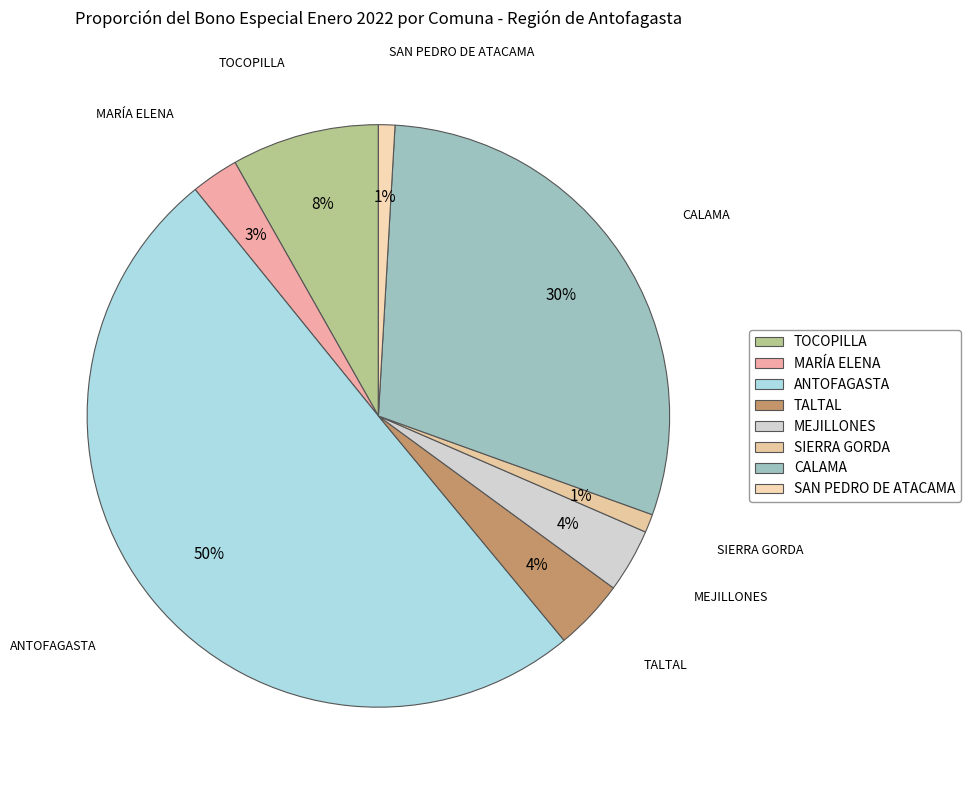

True or false: TALTAL accounts for 4% of the total.

True